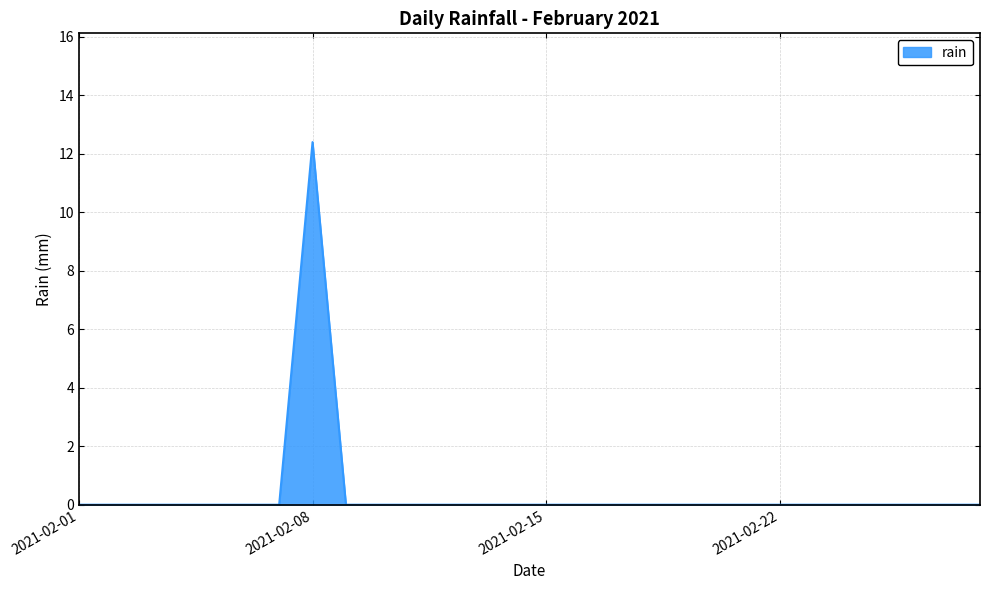

What is the sum of all values?

12.4